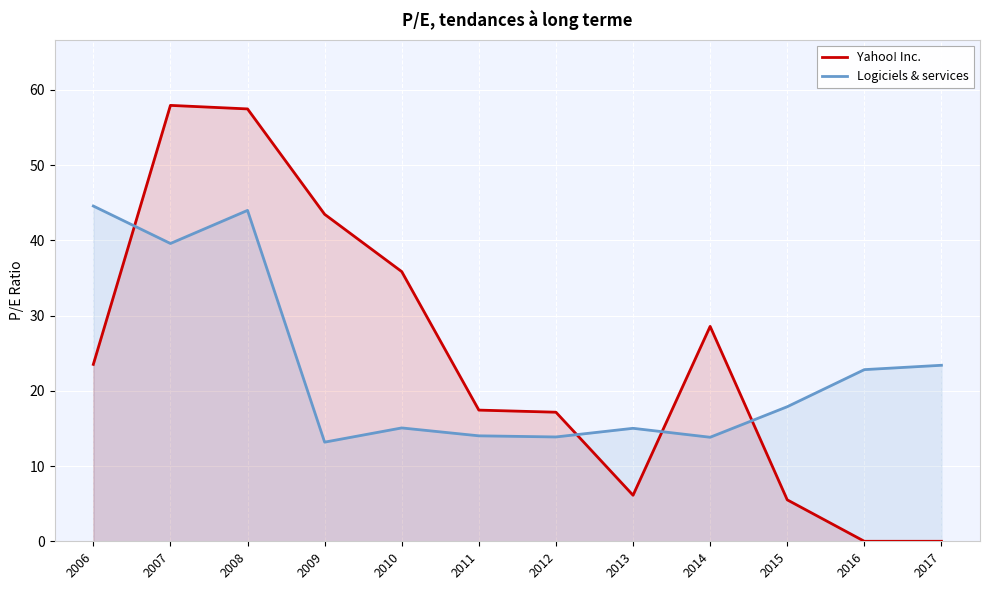

What is the value of the Logiciels & services point at the 7th from the left?

13.9